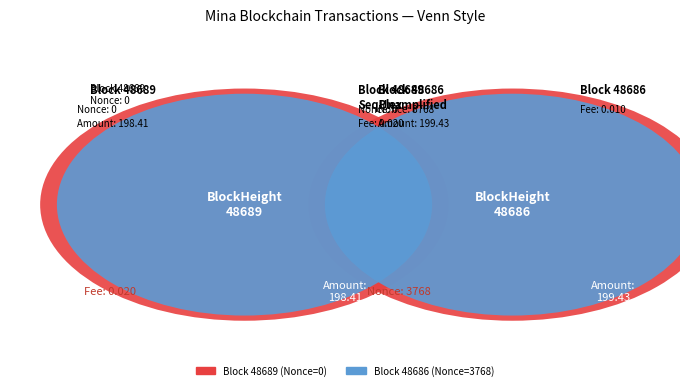

Is it true that 48686 is 91% of the pie?

False